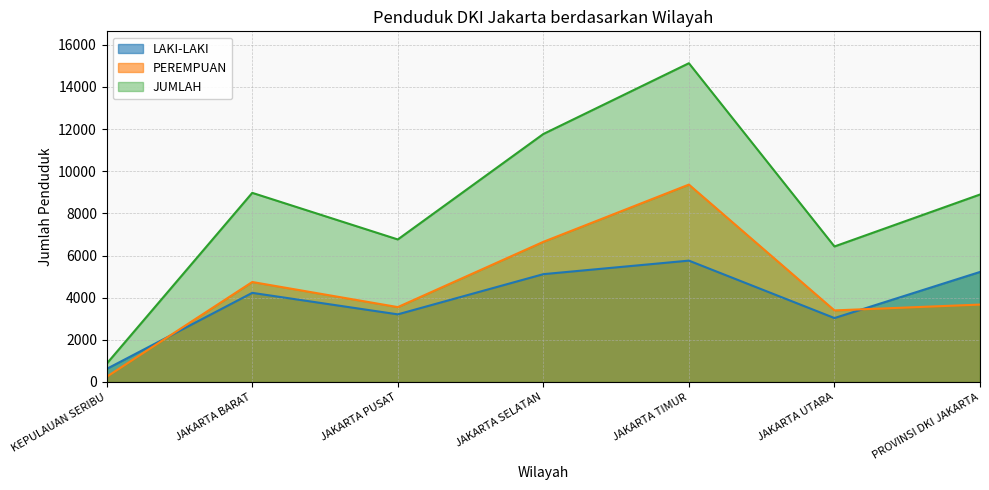

Which label corresponds to the largest value in the chart?

JAKARTA TIMUR